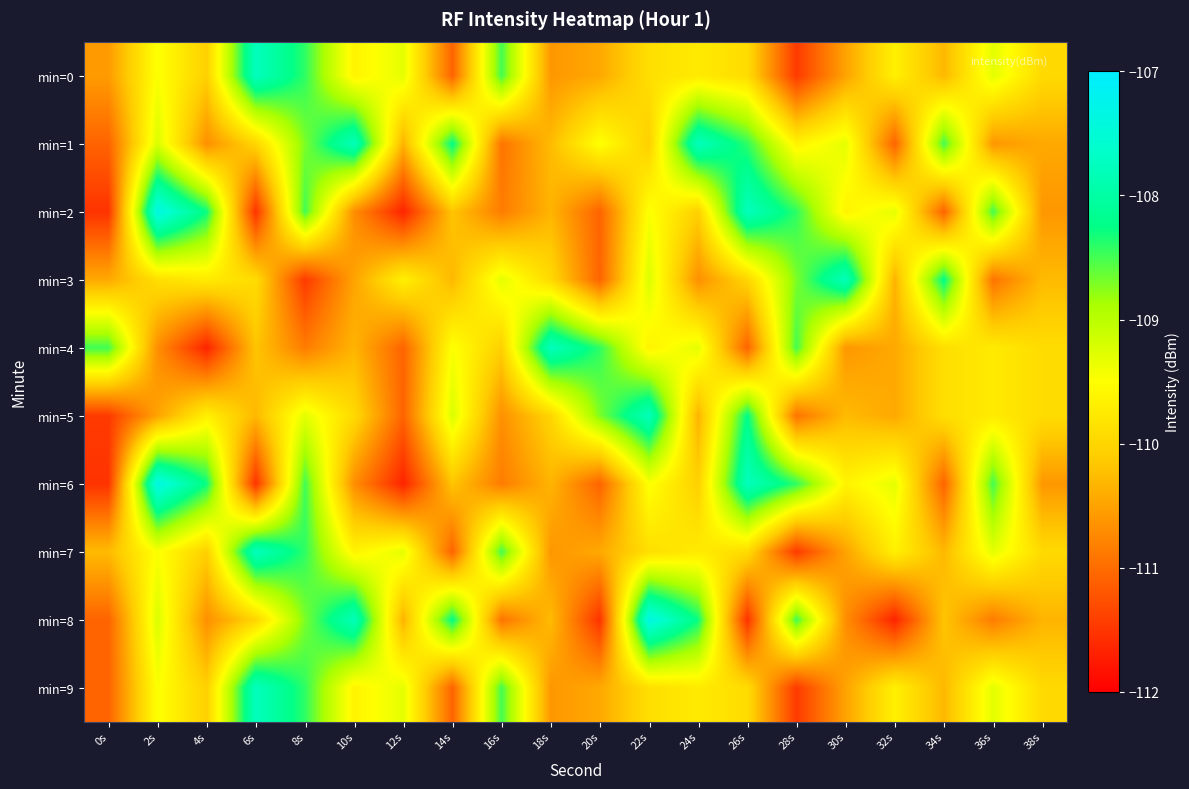

What is the spread (max minus min) of values at 26s?

3.8